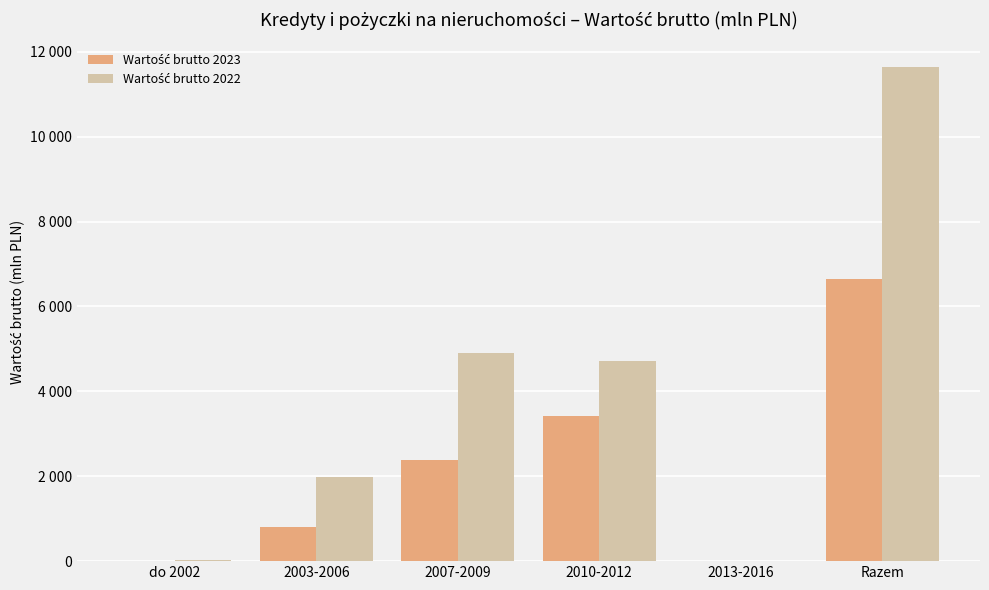

What is the lowest value of the Wartość brutto 2023 series?

9